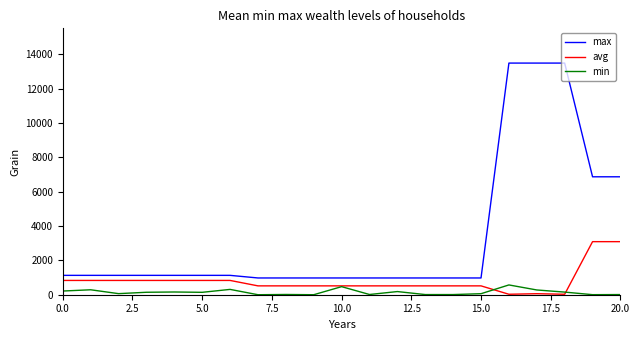

What are all the series names shown in the legend?

max, avg, min